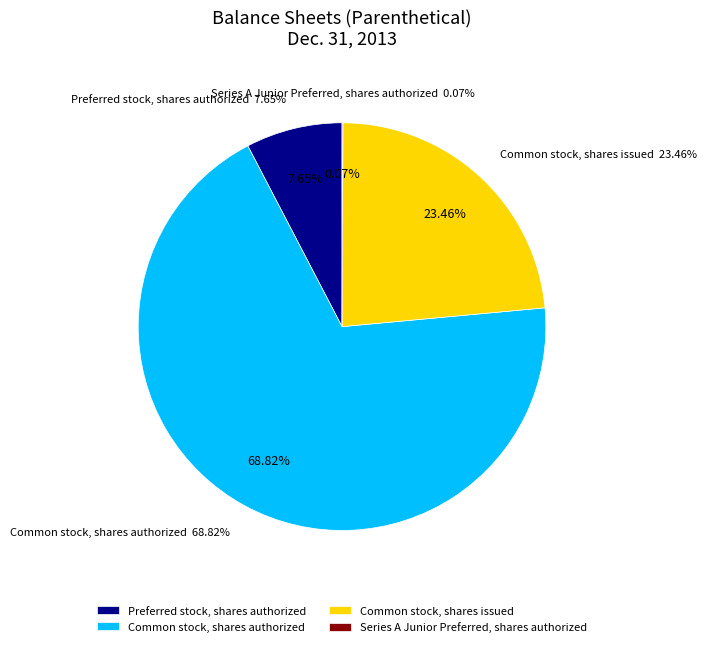

Between Preferred stock, shares authorized and Common stock, shares authorized, which is larger?

Common stock, shares authorized